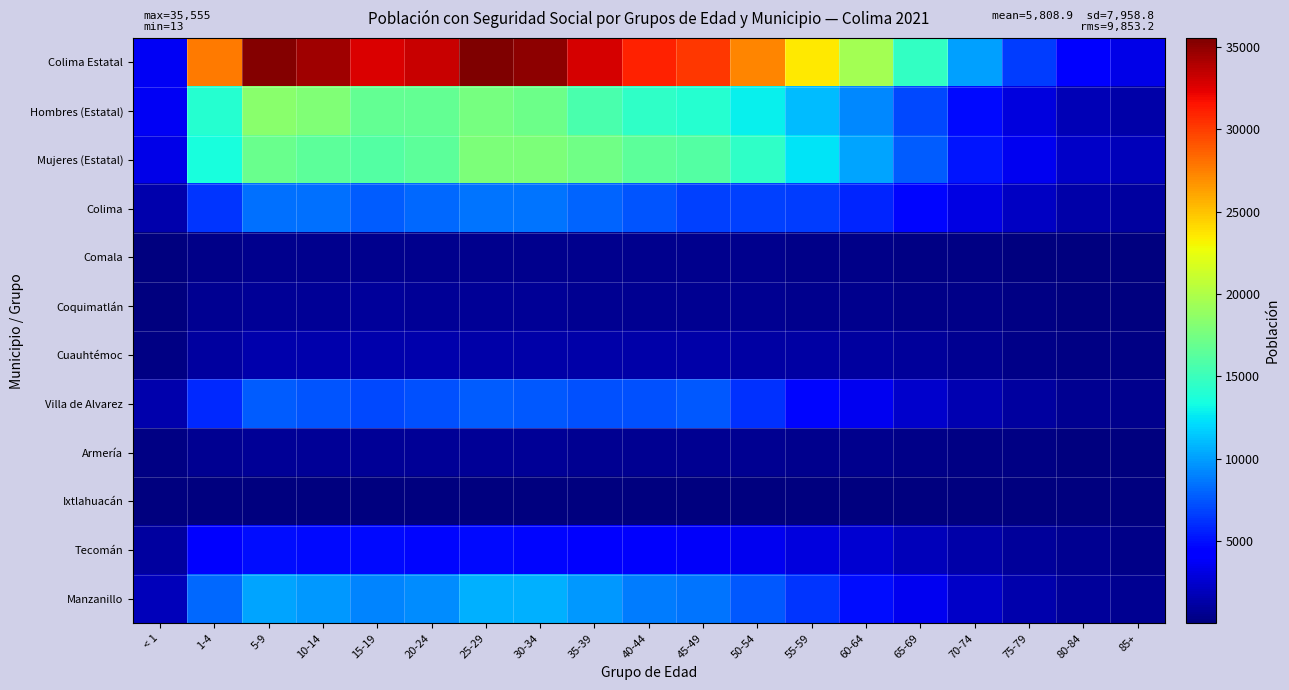

At which category is the sum across all series the highest?

25-29